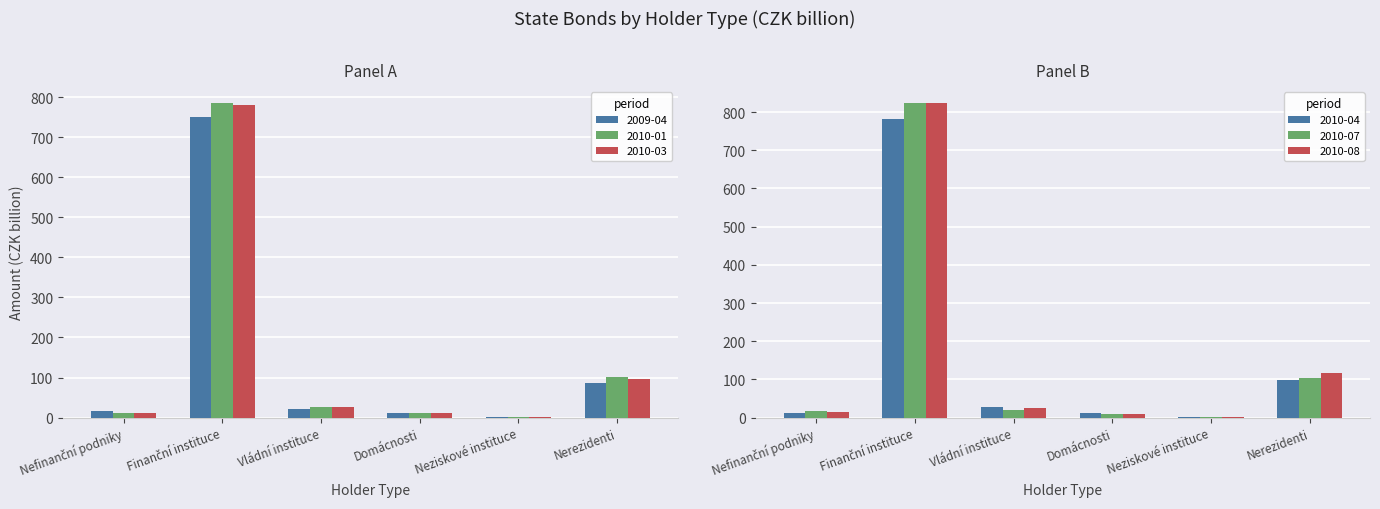

What is the maximum value for 2009-04?

749.9